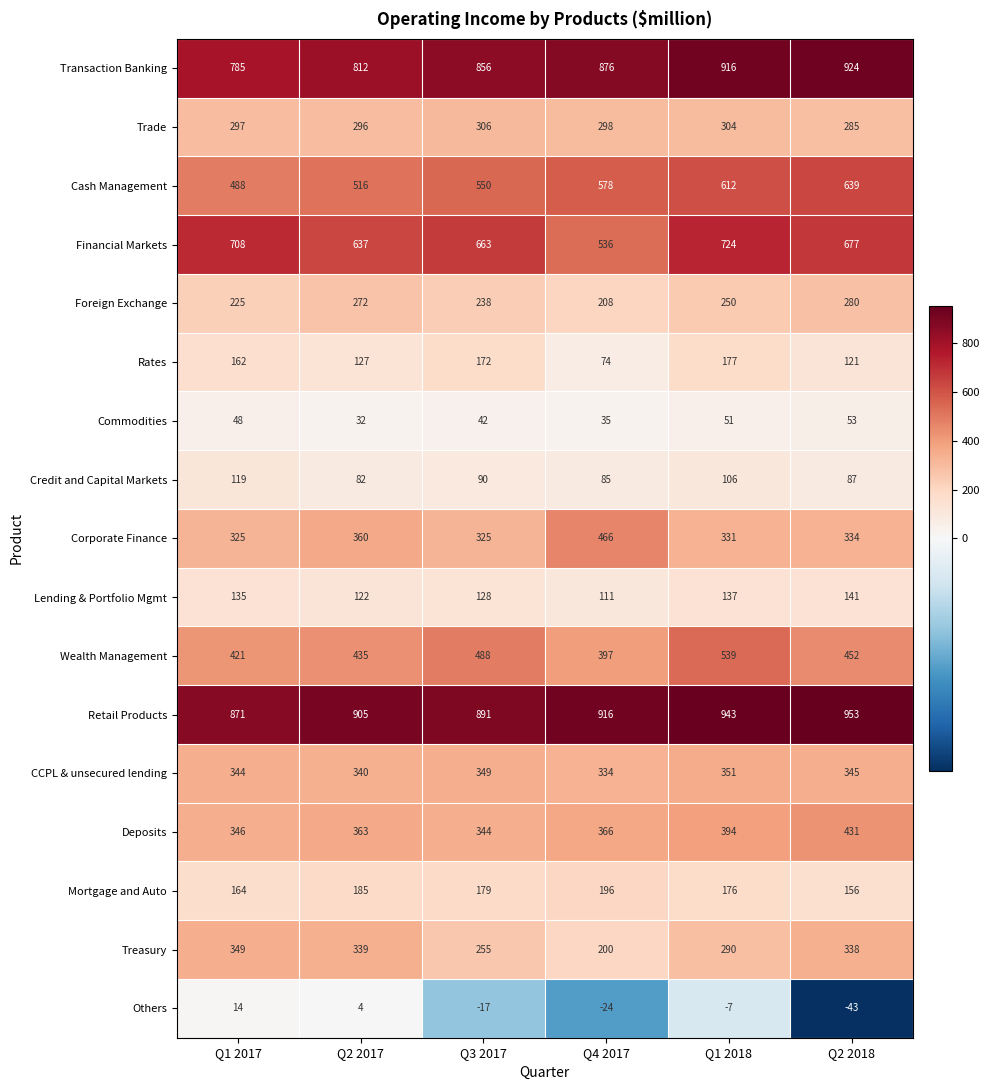

Rank the series by their maximum value, from highest to lowest.

Retail Products, Transaction Banking, Financial Markets, Cash Management, Wealth Management, Corporate Finance, Deposits, CCPL & unsecured lending, Treasury, Trade, Foreign Exchange, Mortgage and Auto, Rates, Lending & Portfolio Mgmt, Credit and Capital Markets, Commodities, Others